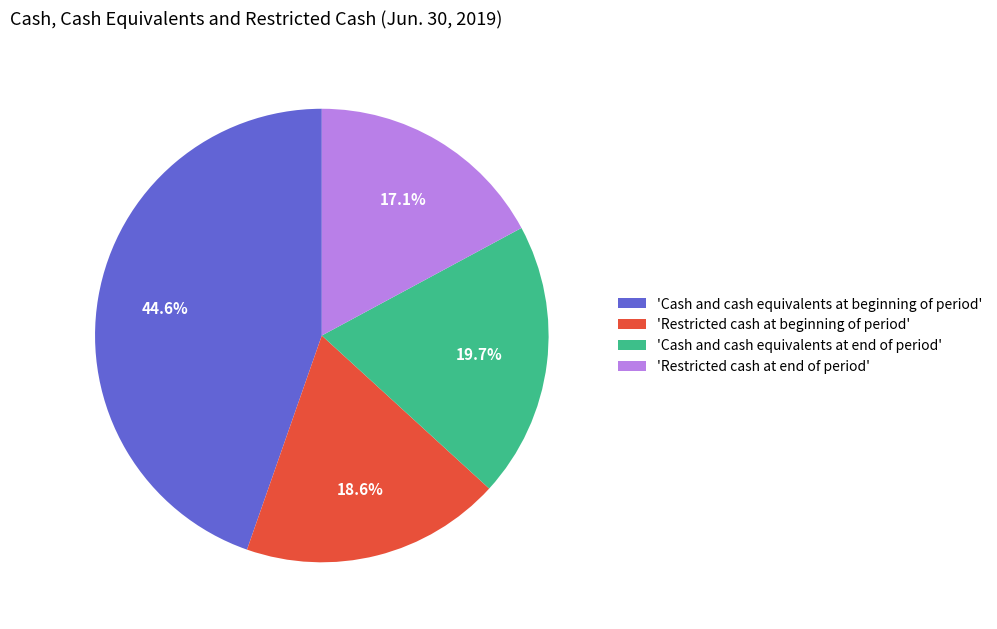

Does 'Restricted cash at end of period' represent more than half of the total?

No